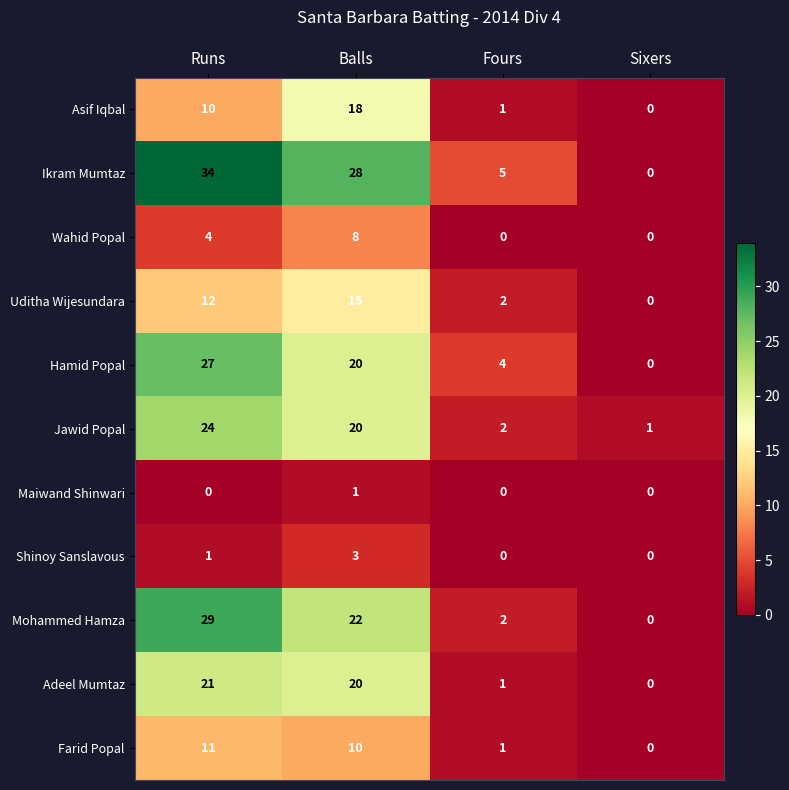

What is the sum of the Jawid Popal values at Fours and Balls?

22